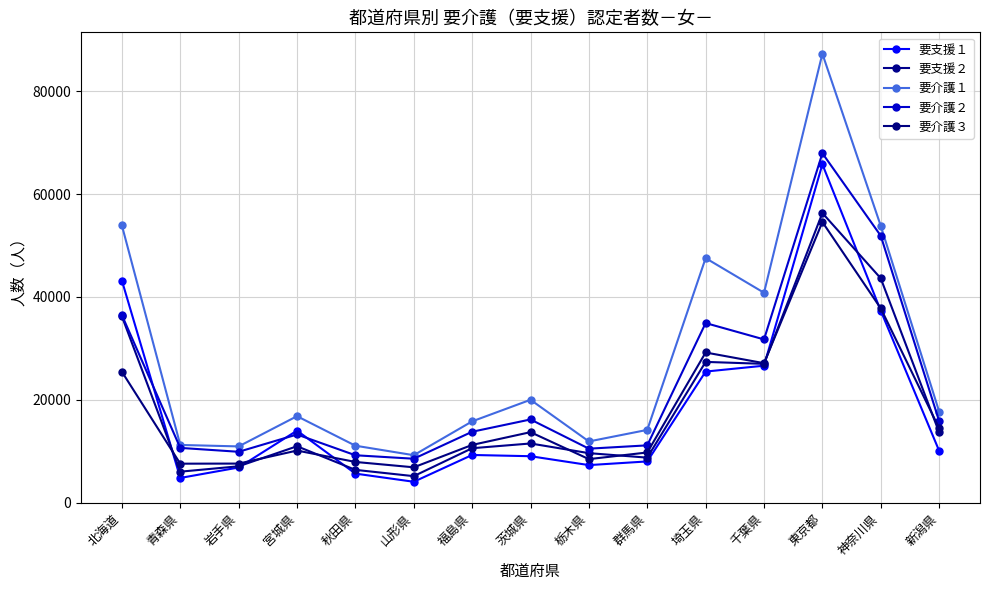

What position from the right is 山形県?

10